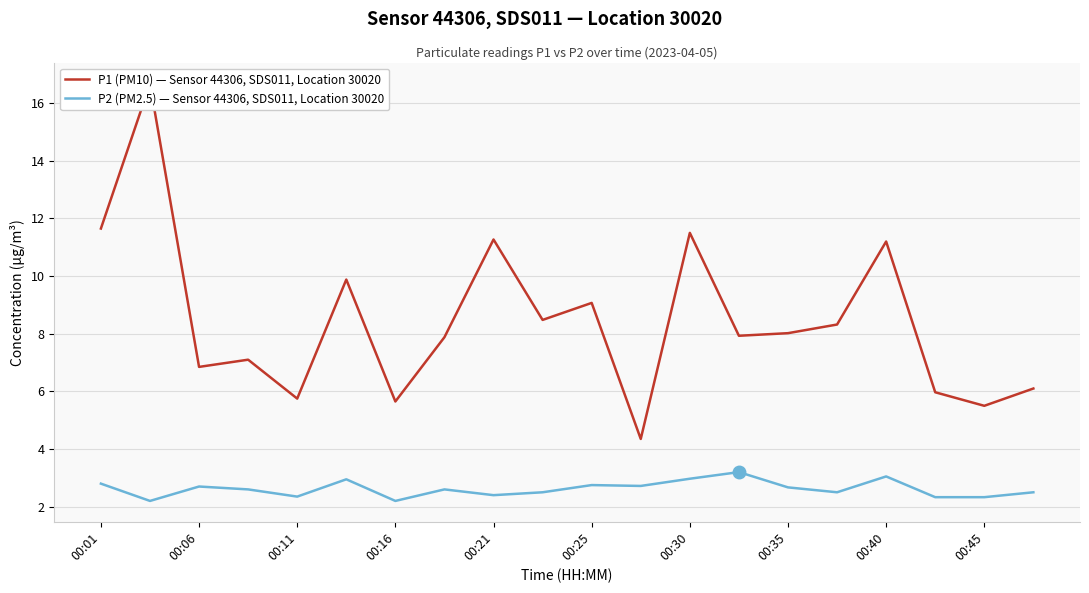

Which series has the largest range (max minus min)?

P1 (PM10) — Sensor 44306, SDS011, Location 30020